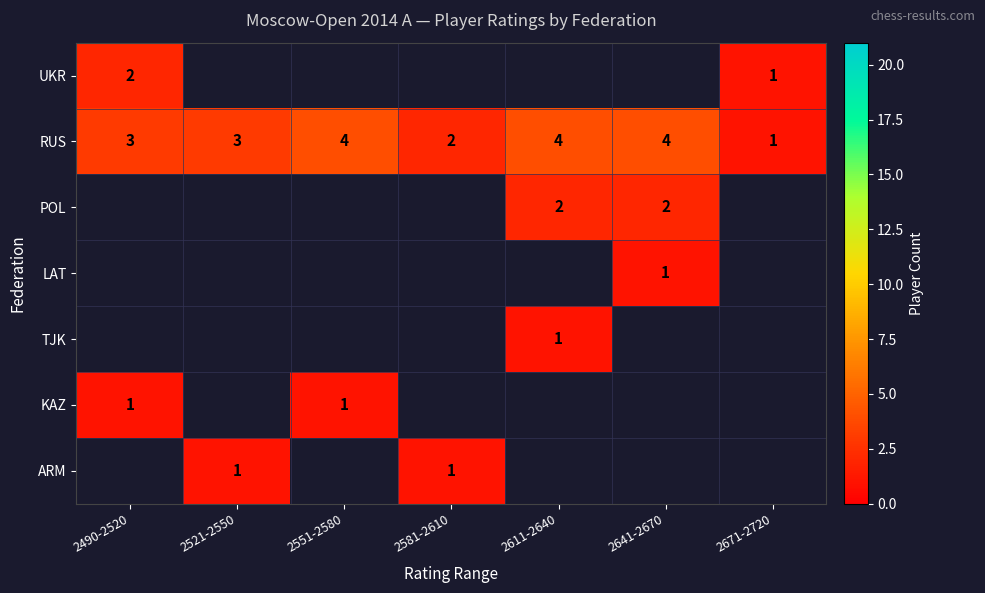

At which label is RUS closest to 2?

2581-2610